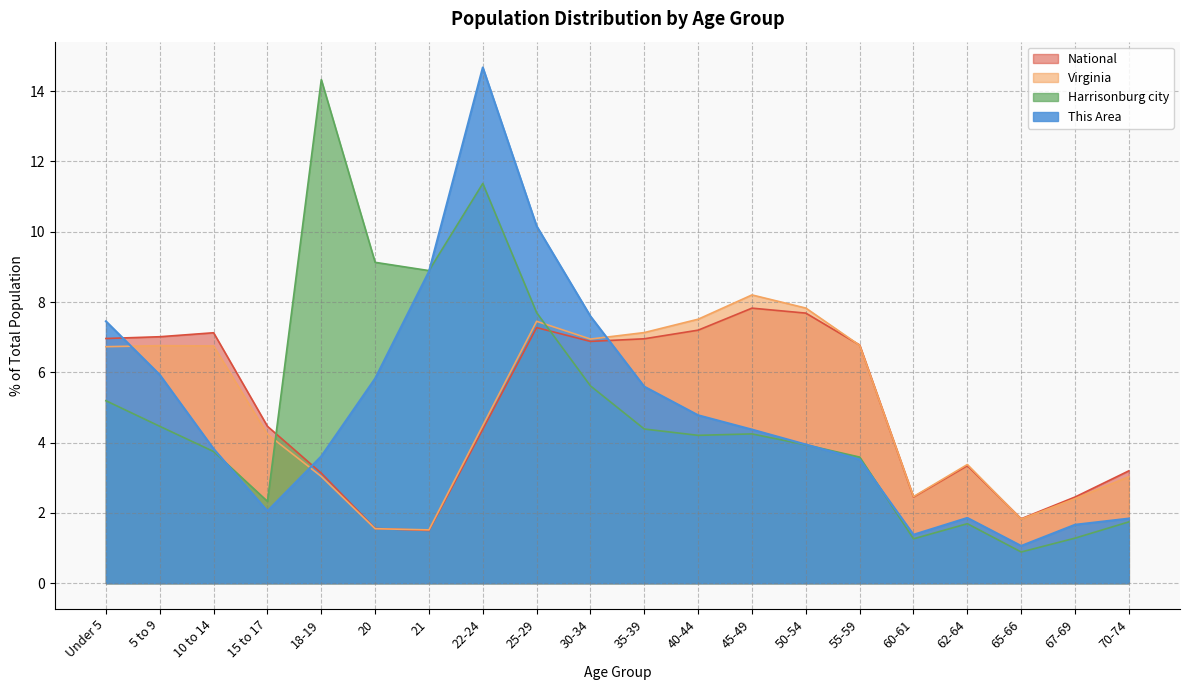

At how many categories does at least one series exceed 7?

13